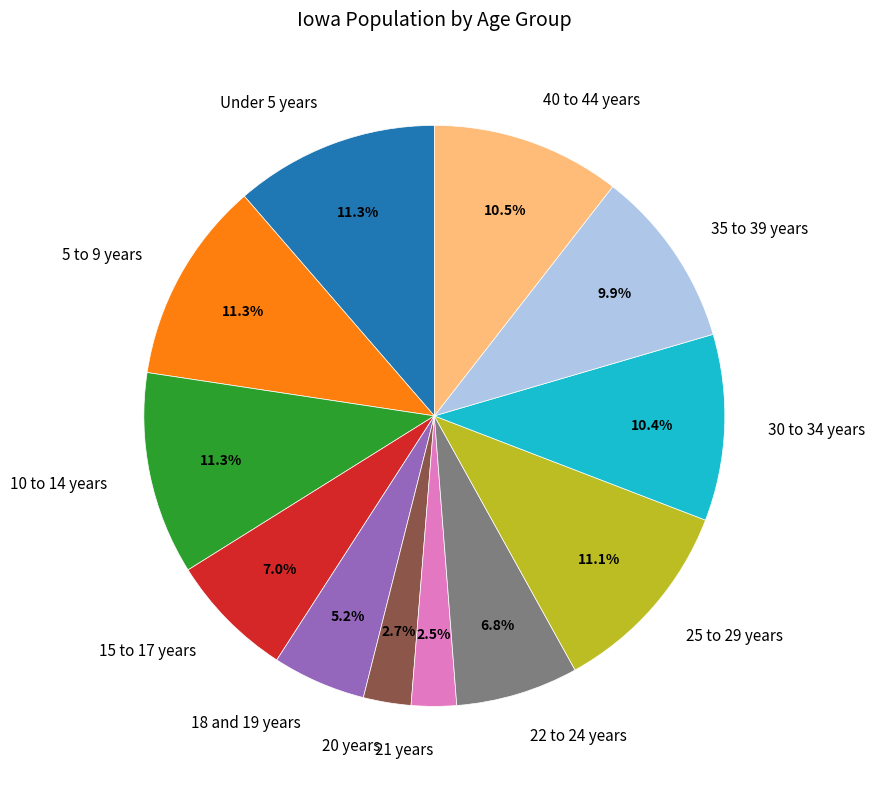

To the nearest percent, what is the combined percentage of 21 years and 25 to 29 years?

14%